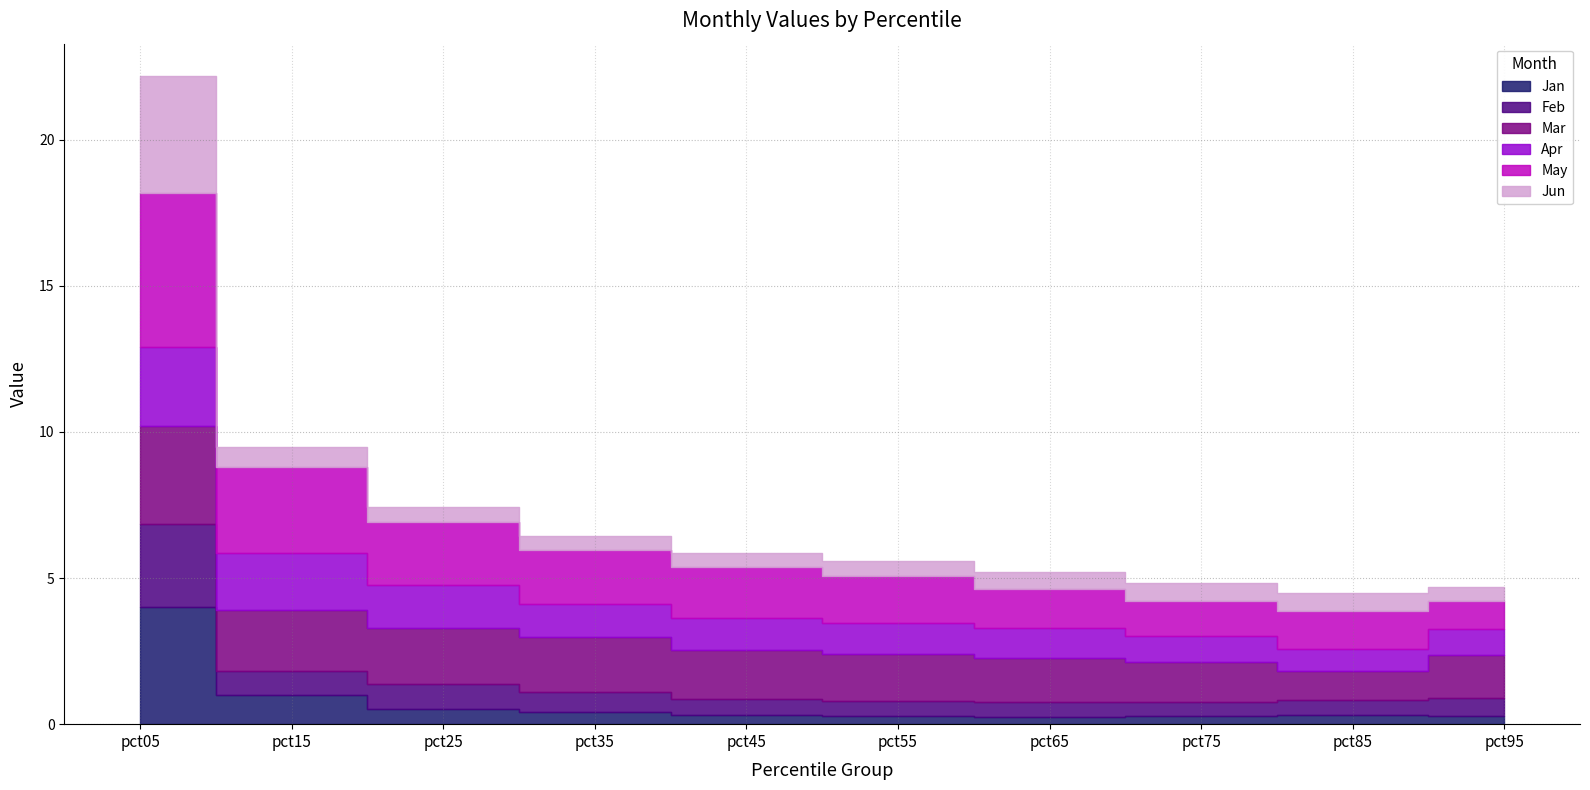

What is the maximum value shown in the chart?

5.3